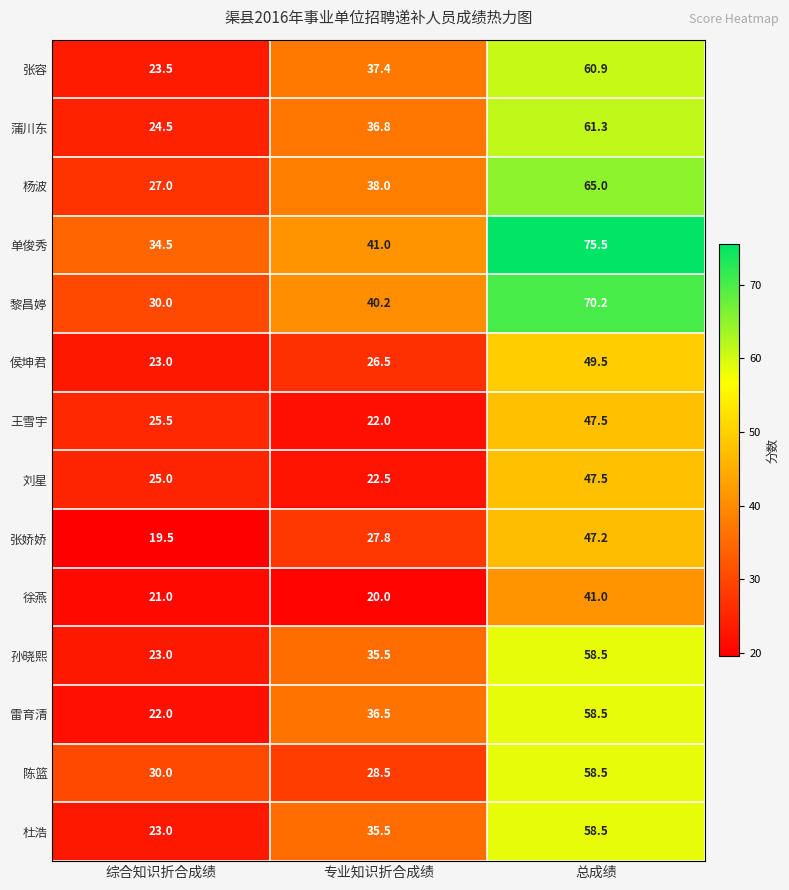

At which label does 侯坤君 first exceed 26?

专业知识折合成绩